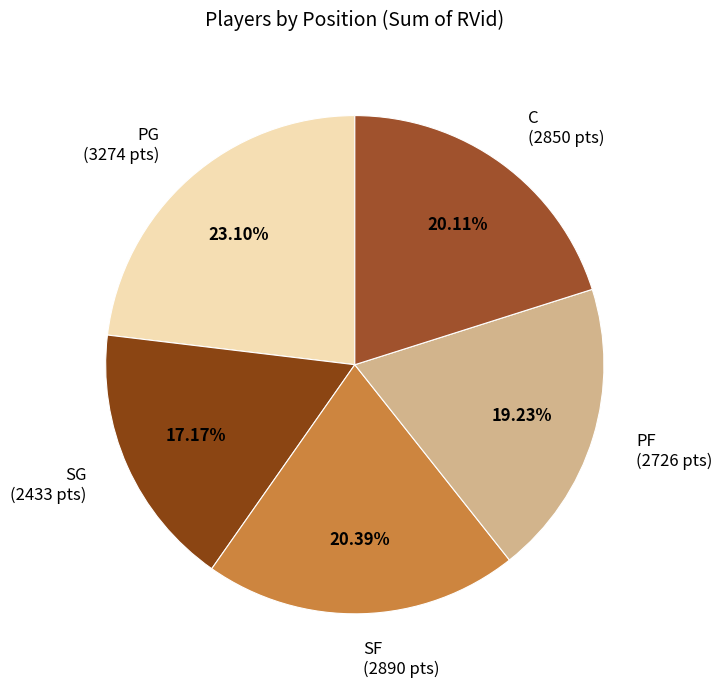

How many slices are in this pie chart?

5